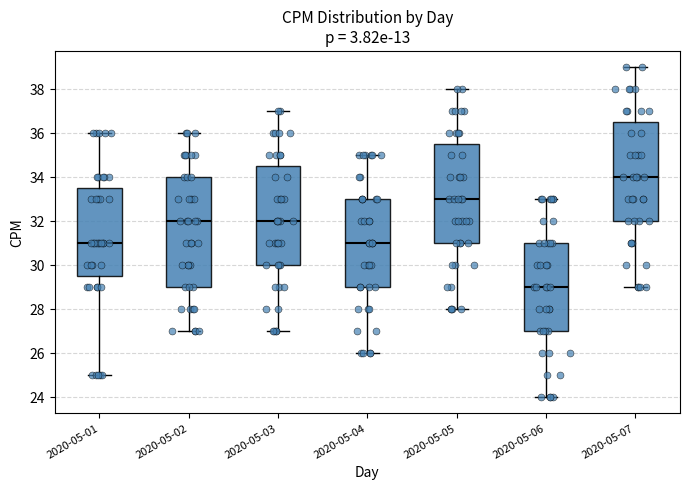

Reading left to right, transcribe this box plot: for each box, give where its median line is, the range the box spans, and where its two whiskers end, as read against the y-axis. The values are not printed on the chart, so give them approximately, as read against the axis.

2020-05-01: median 31.0, box 29.6 to 33.6, whiskers 25.0 to 36.0
2020-05-02: median 32.0, box 29.0 to 34.0, whiskers 27.0 to 36.0
2020-05-03: median 32.0, box 30.0 to 34.6, whiskers 27.0 to 37.0
2020-05-04: median 31.0, box 29.0 to 33.0, whiskers 26.0 to 35.0
2020-05-05: median 33.0, box 31.0 to 35.6, whiskers 28.0 to 38.0
2020-05-06: median 29.0, box 27.0 to 31.0, whiskers 24.0 to 33.0
2020-05-07: median 34.0, box 32.0 to 36.6, whiskers 29.0 to 39.0